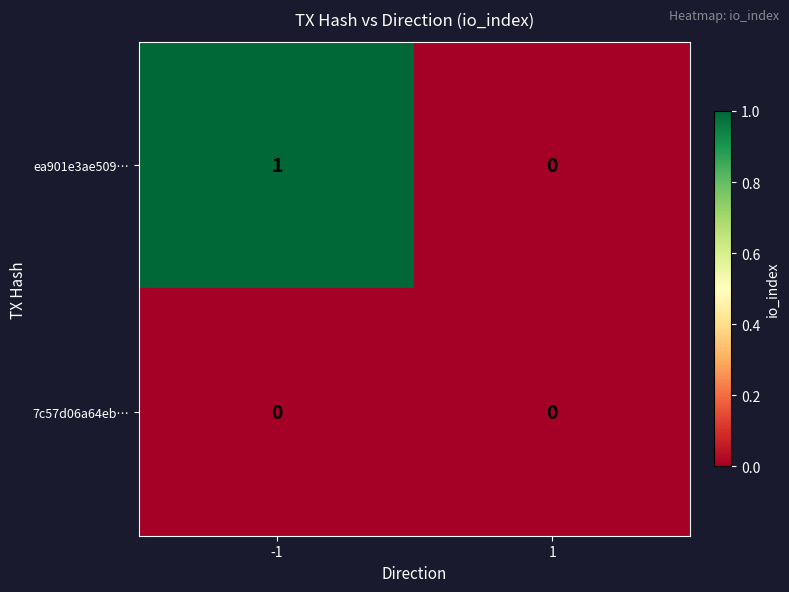

Which series has the largest range (max minus min)?

ea901e3ae509…